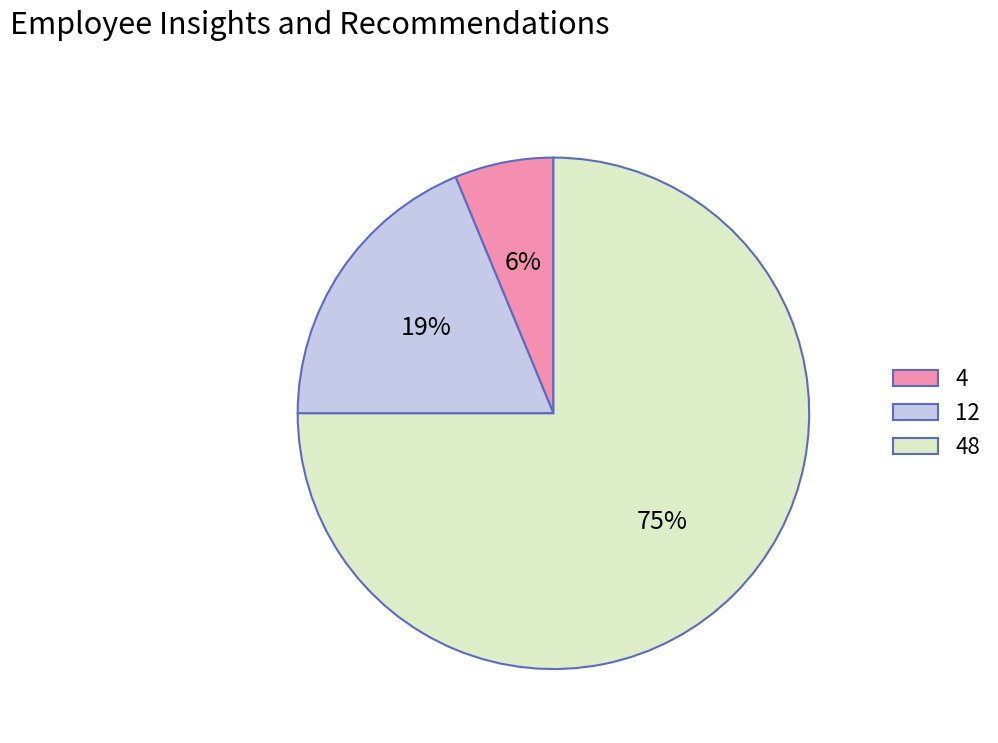

To the nearest percent, what portion does 48 represent?

75%